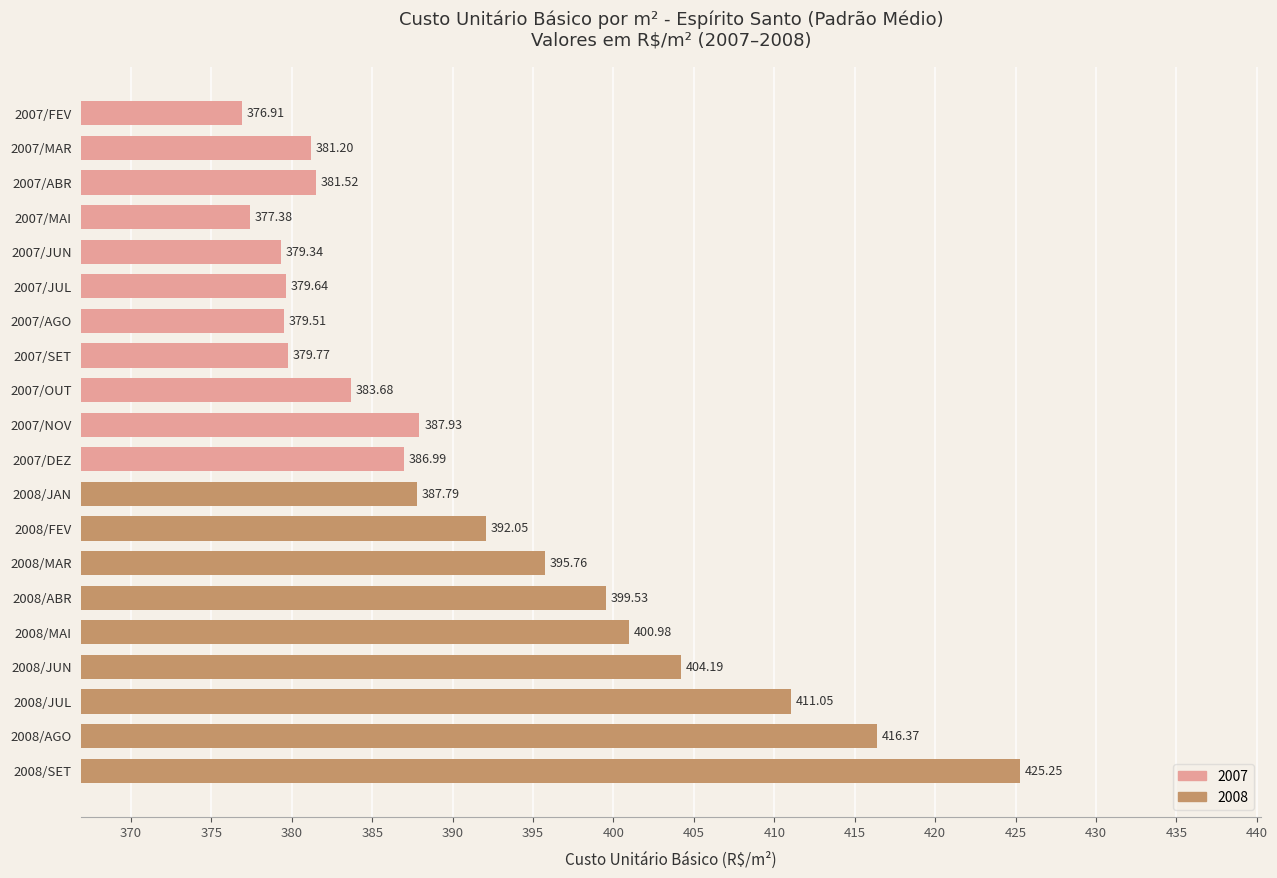

True or false: the data shows 50.0 at 2008/JUN.

False